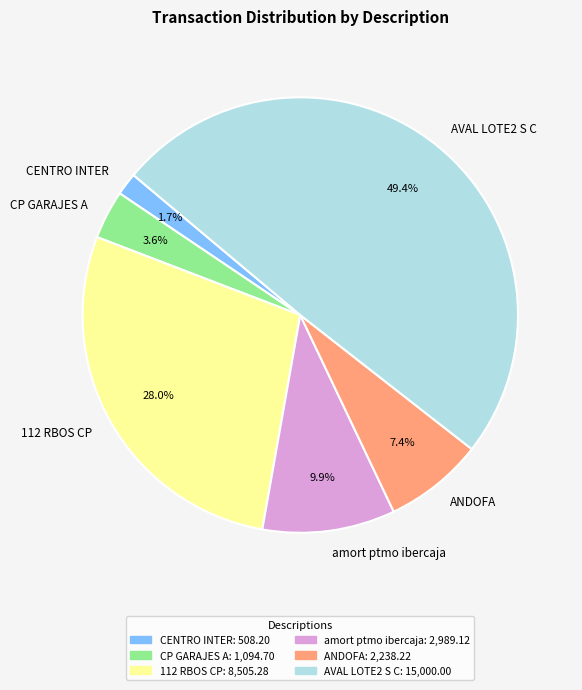

Rank the categories by value from lowest to highest.

CENTRO INTER, CP GARAJES A, ANDOFA, amort ptmo ibercaja, 112 RBOS CP, AVAL LOTE2 S C